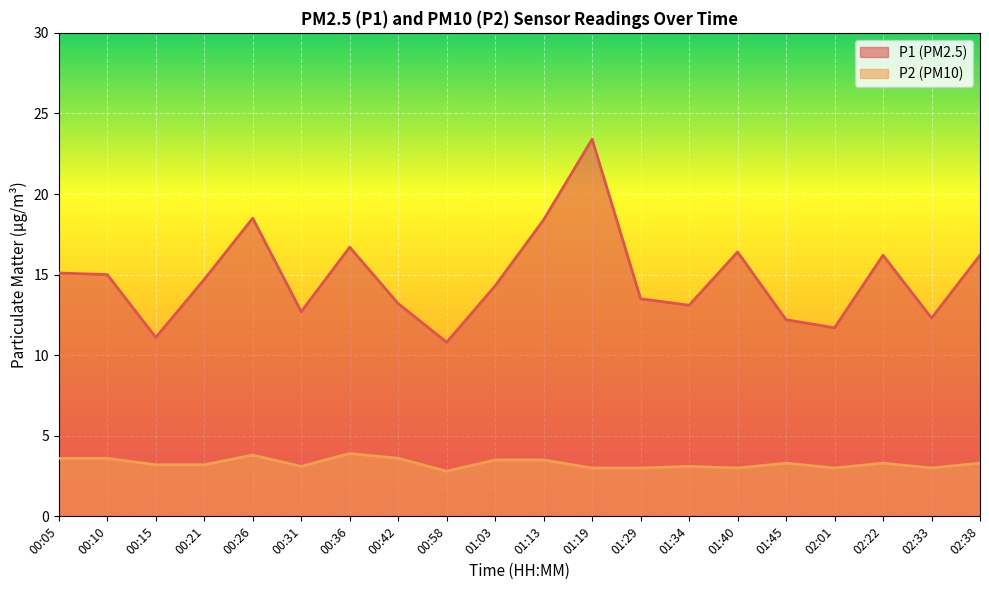

What is the difference between the P2 values at 02:33 and 00:42?

0.6